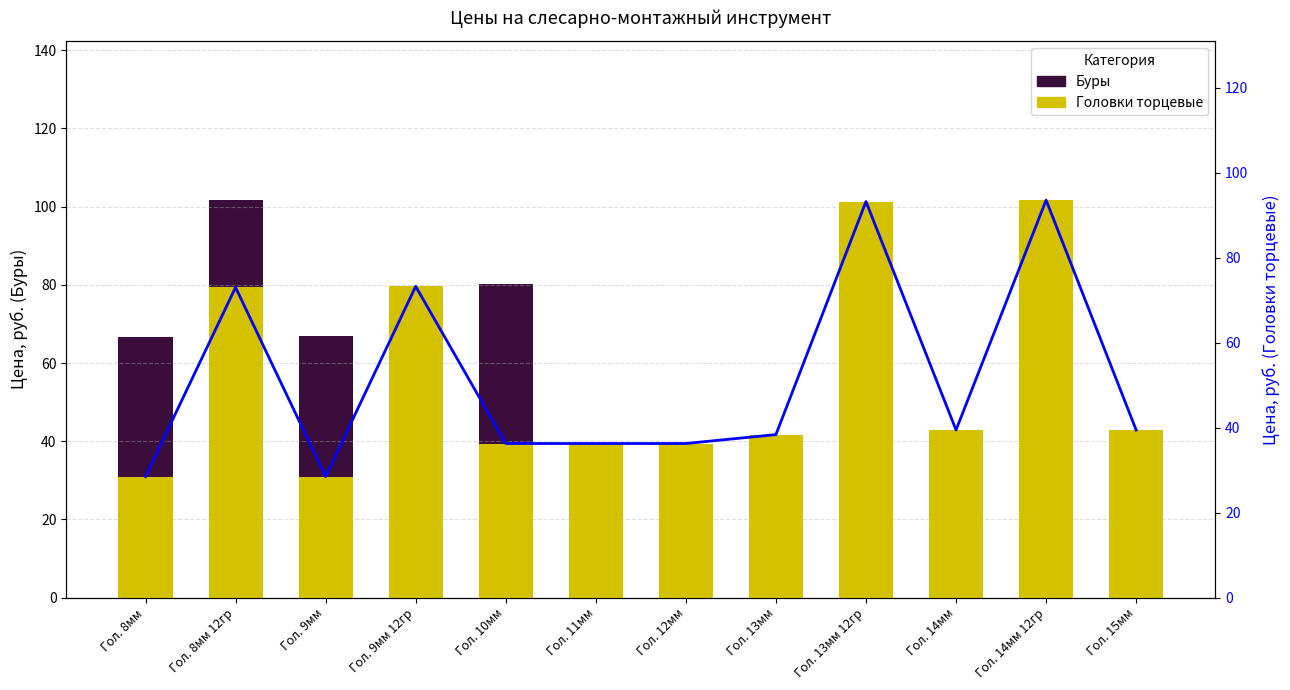

The value at Гол. 8мм is 66.8. True or false?

True